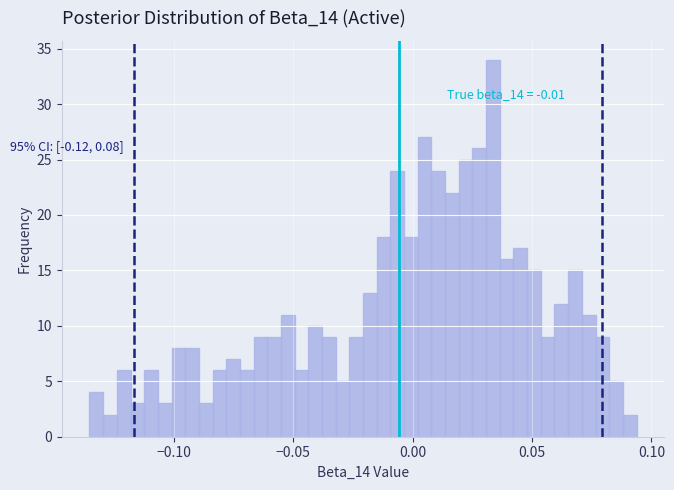

Around what value on the x-axis is the tallest bar? Give the approximate position of its centre, as read against the axis.

0.035